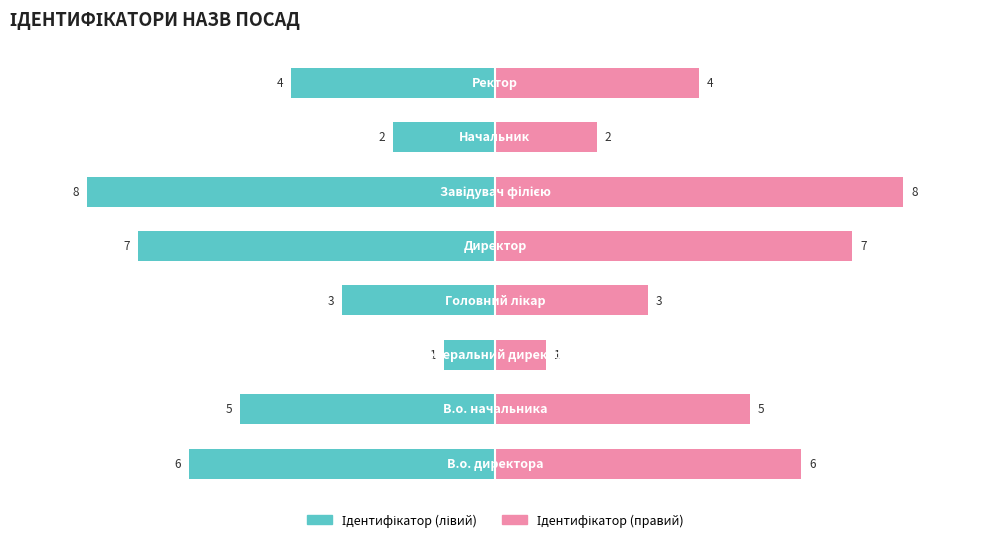

Reading left to right, transcribe all the data shown in this chart.

Ідентифікатор (лівий): 0=-6	1=-5	2=-1	3=-3	4=-7	5=-8	6=-2	7=-4
Ідентифікатор (правий): 0=6	1=5	2=1	3=3	4=7	5=8	6=2	7=4